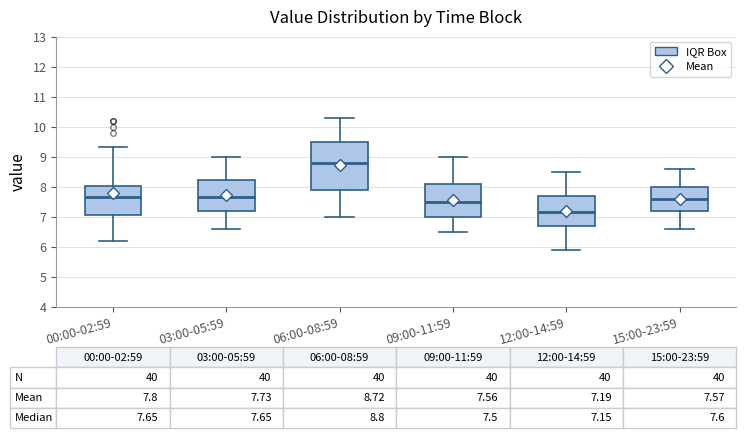

Which box is the tallest, from its lower edge to its upper edge?

06:00-08:59